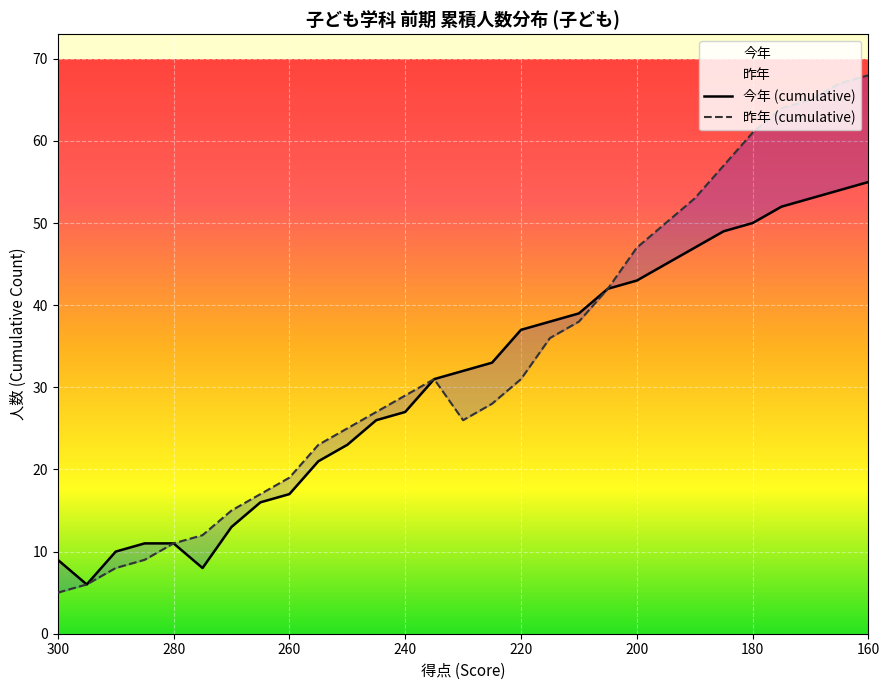

The value of 昨年 (cumulative) at 17 is 58. True or false?

False